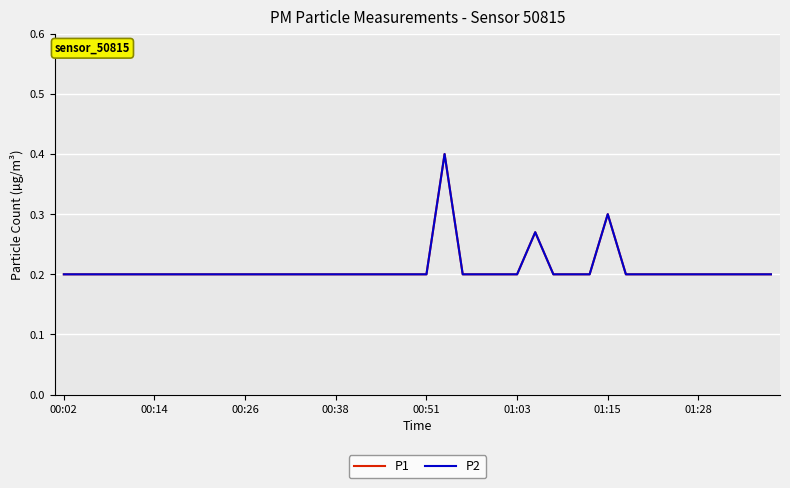

Does the chart display data point markers on the line(s)?

No